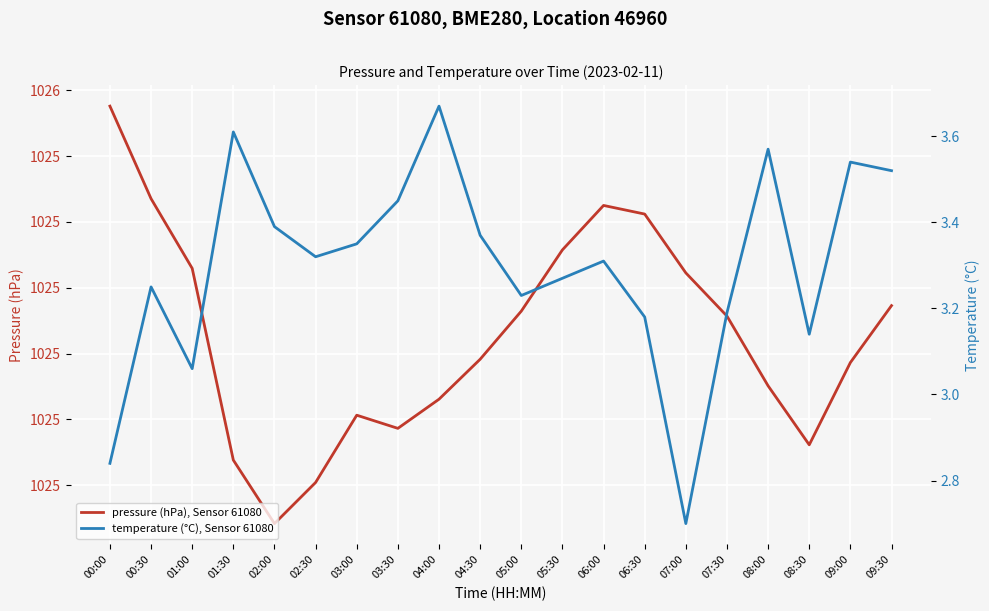

Rank the series by their average value, from highest to lowest.

pressure (hPa), Sensor 61080, temperature (°C), Sensor 61080